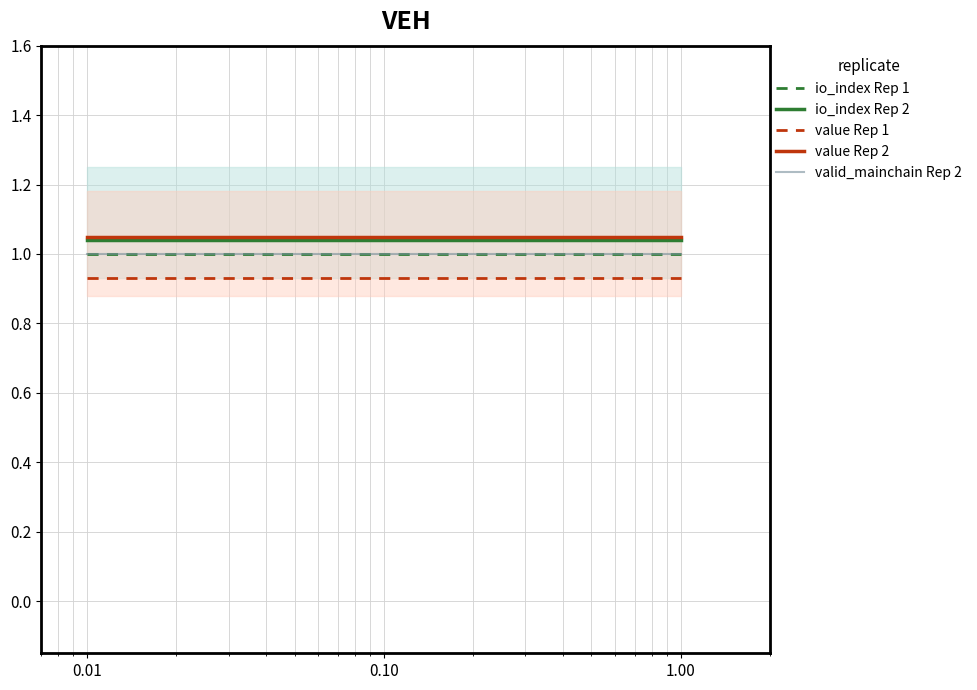

What is the total value across all series at 0.00?

5.0